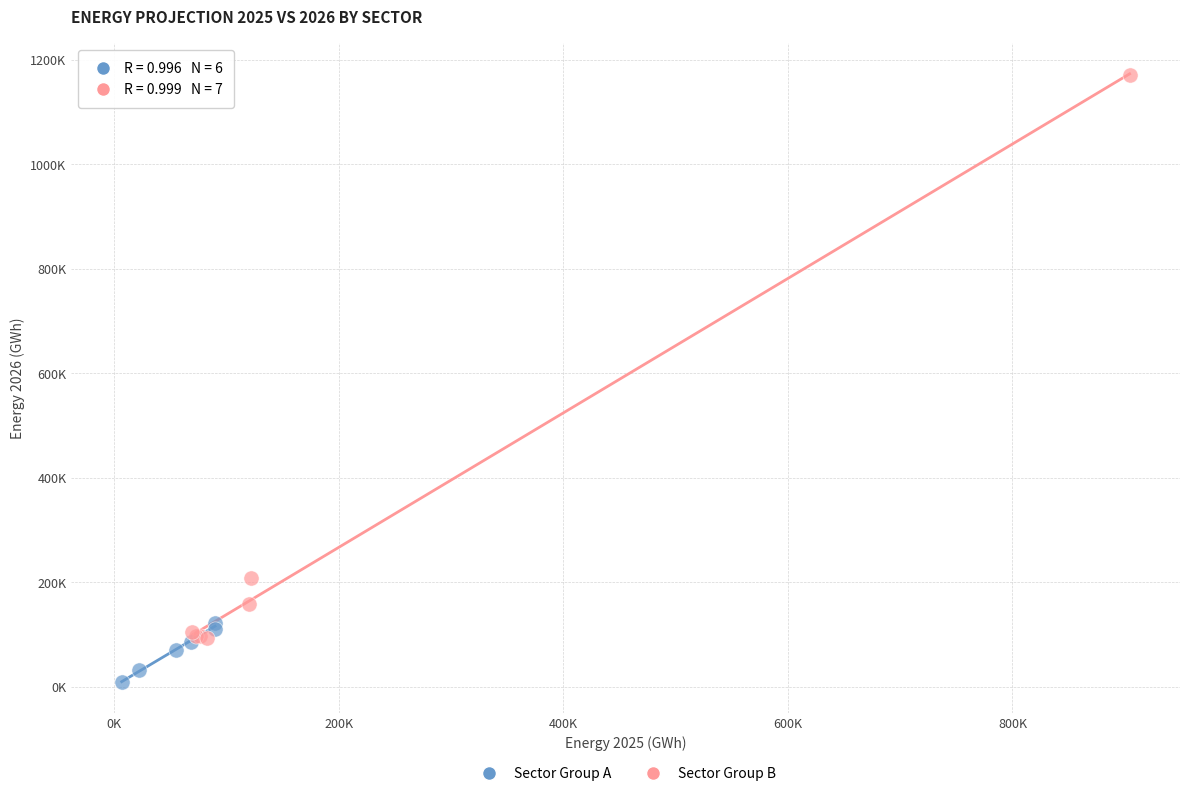

Which series reaches the minimum Y coordinate?

Sector Group A